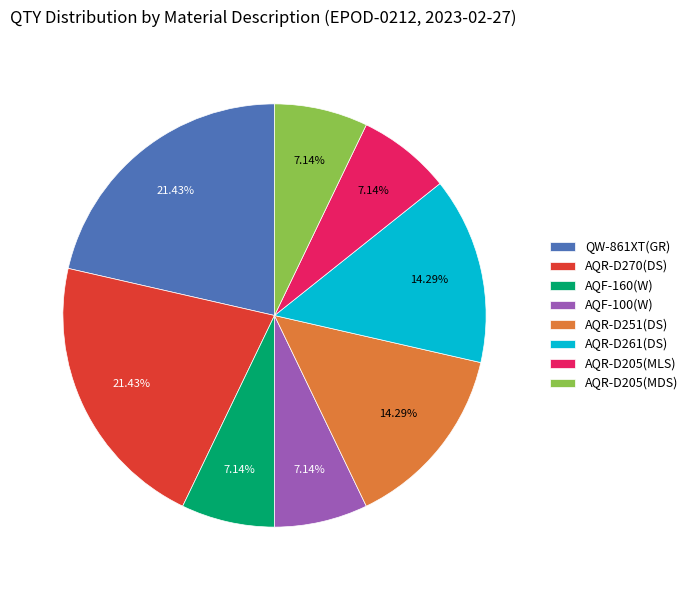

What percentage is the AQF-160(W) slice, to the nearest percent?

7%